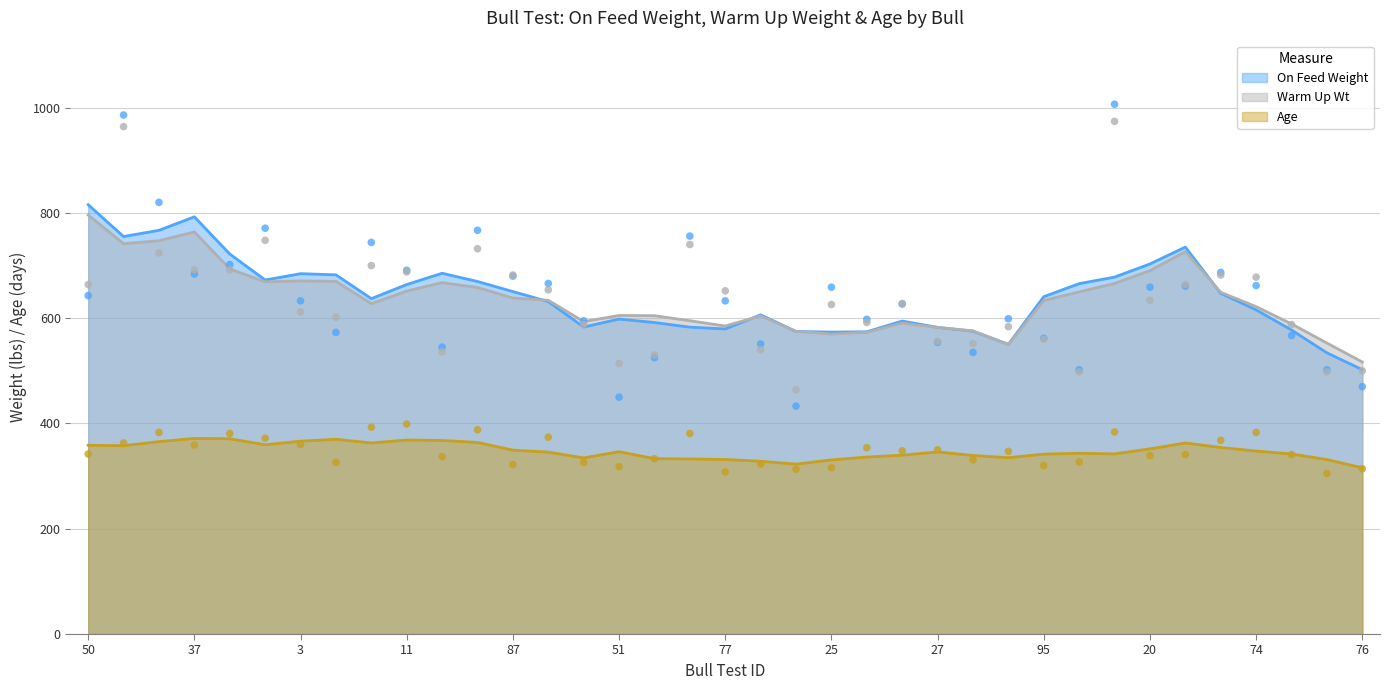

What are all the series names shown in the legend?

On Feed Weight, Warm Up Wt, Age